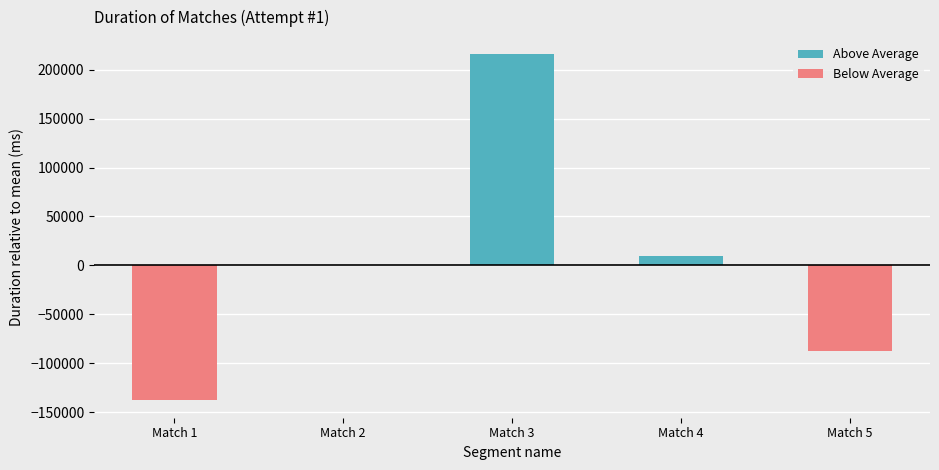

At which label does Below Average first exceed -67?

Match 3